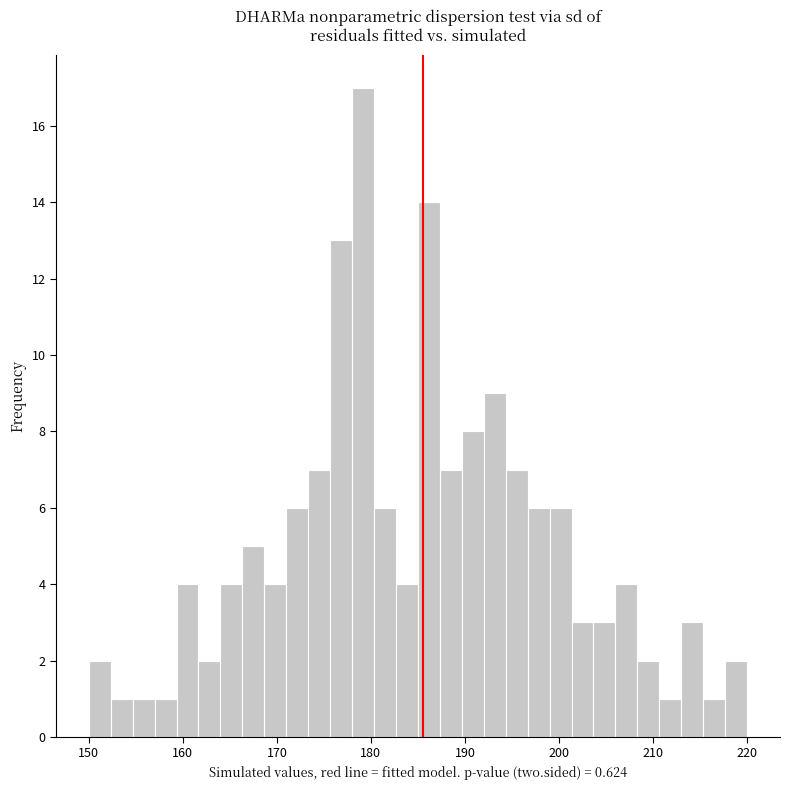

Read against the x-axis, roughly where is the centre of the tallest bar?

179